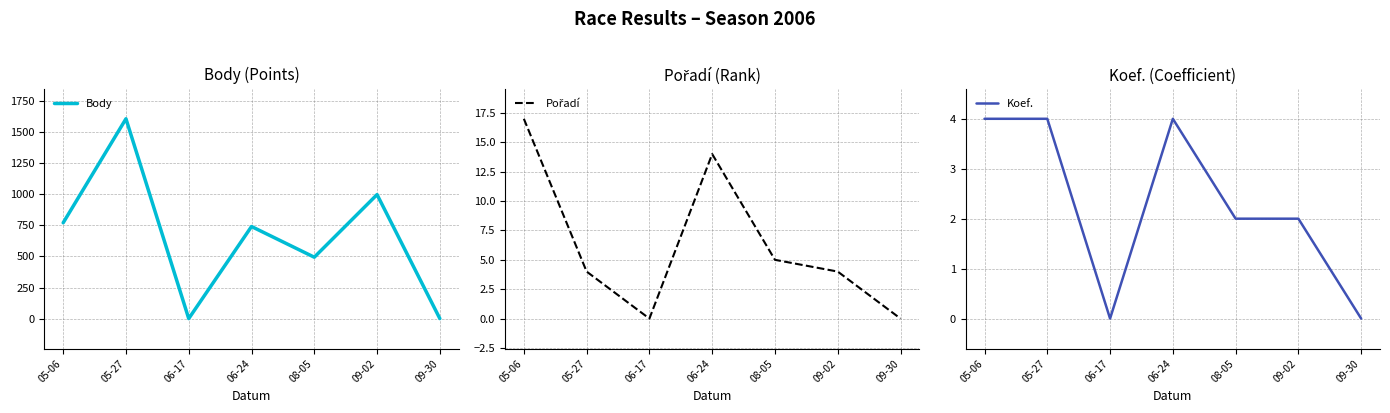

How many values in Pořadí are above zero?

5